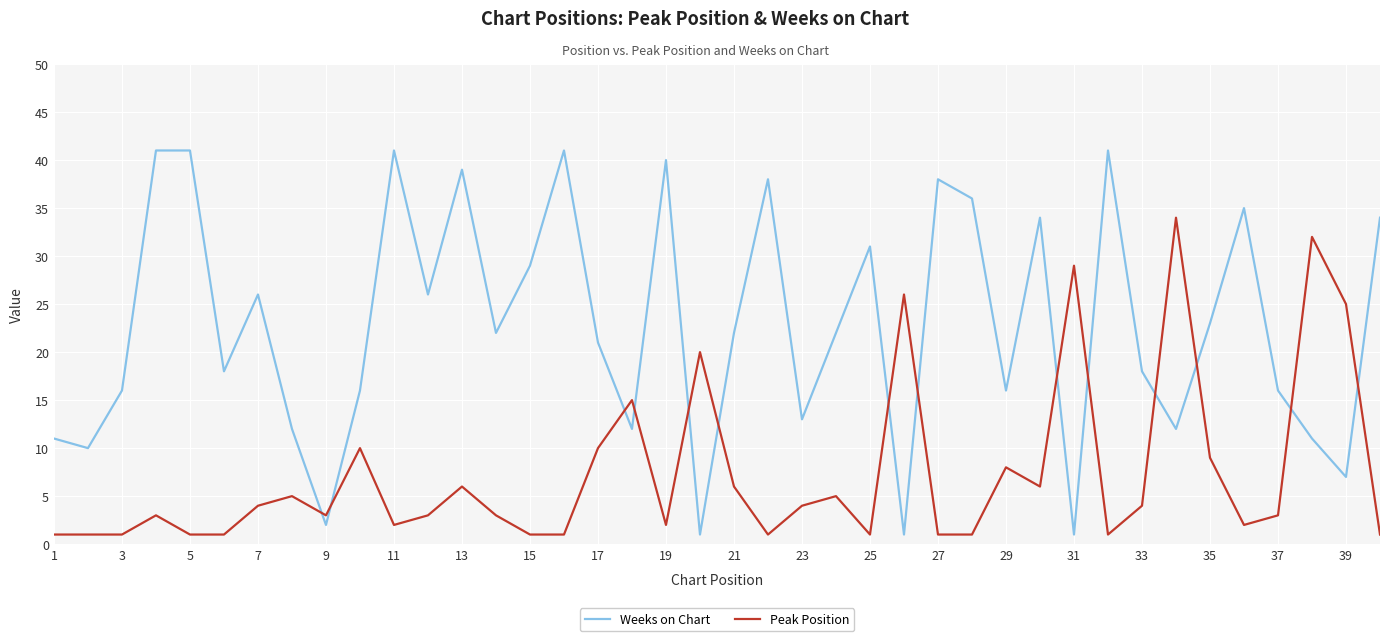

Count the number of categories in the chart.

40